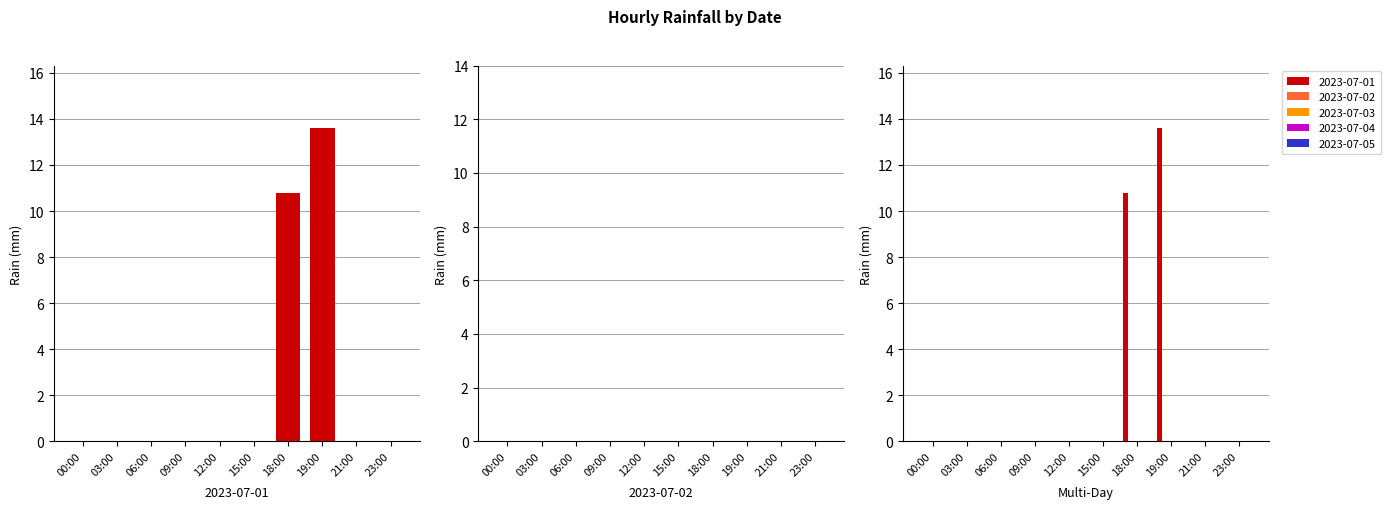

Count the number of data series in this chart.

5